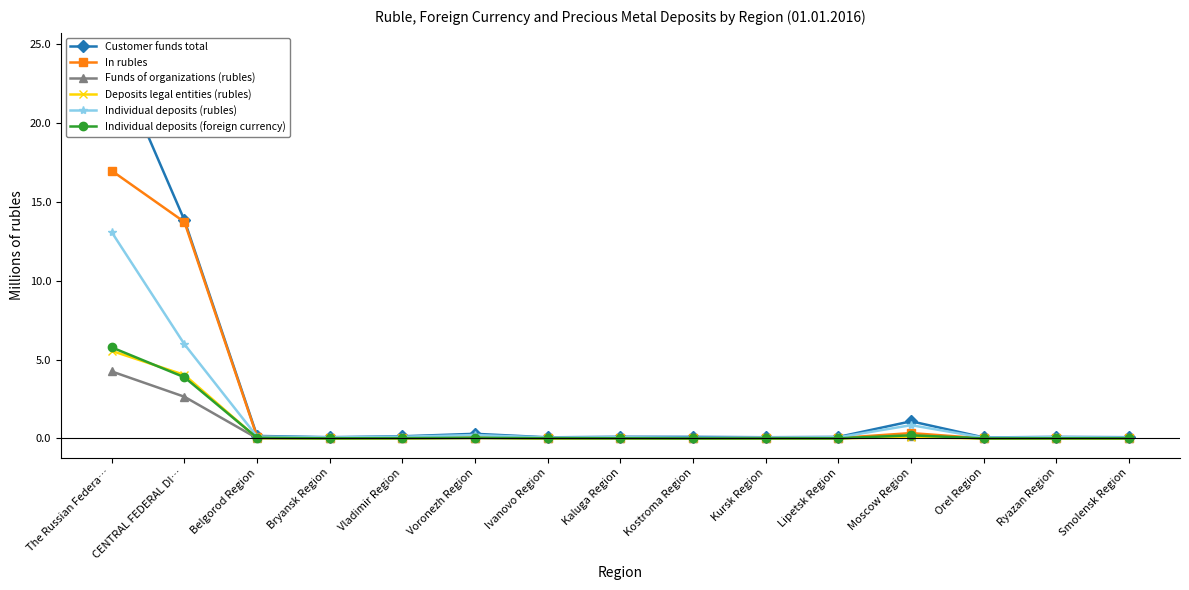

At which label does Funds of organizations (rubles) reach its minimum?

Kostroma Region